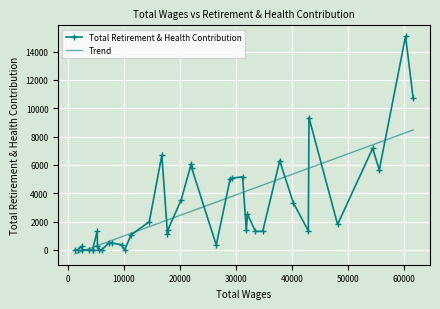

Which series has the widest spread of values?

Total Retirement & Health Contribution